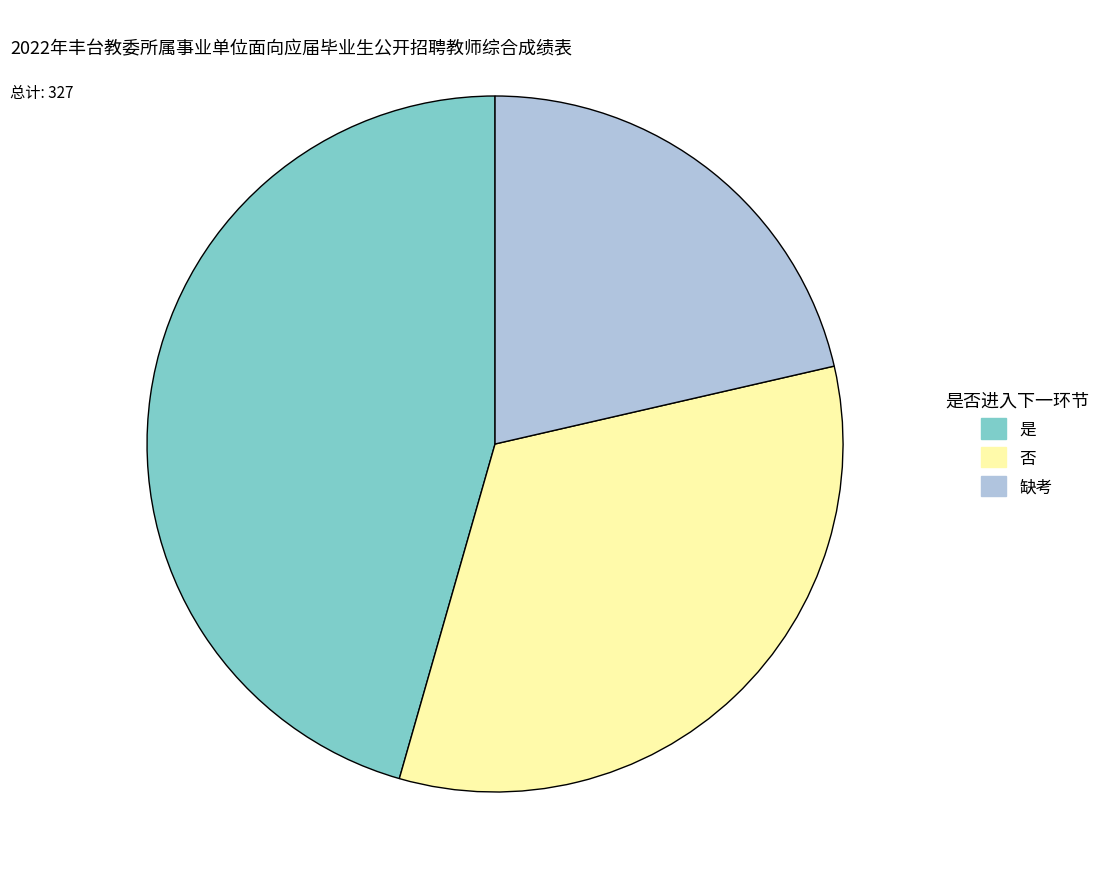

Which category has the biggest portion of the pie?

是